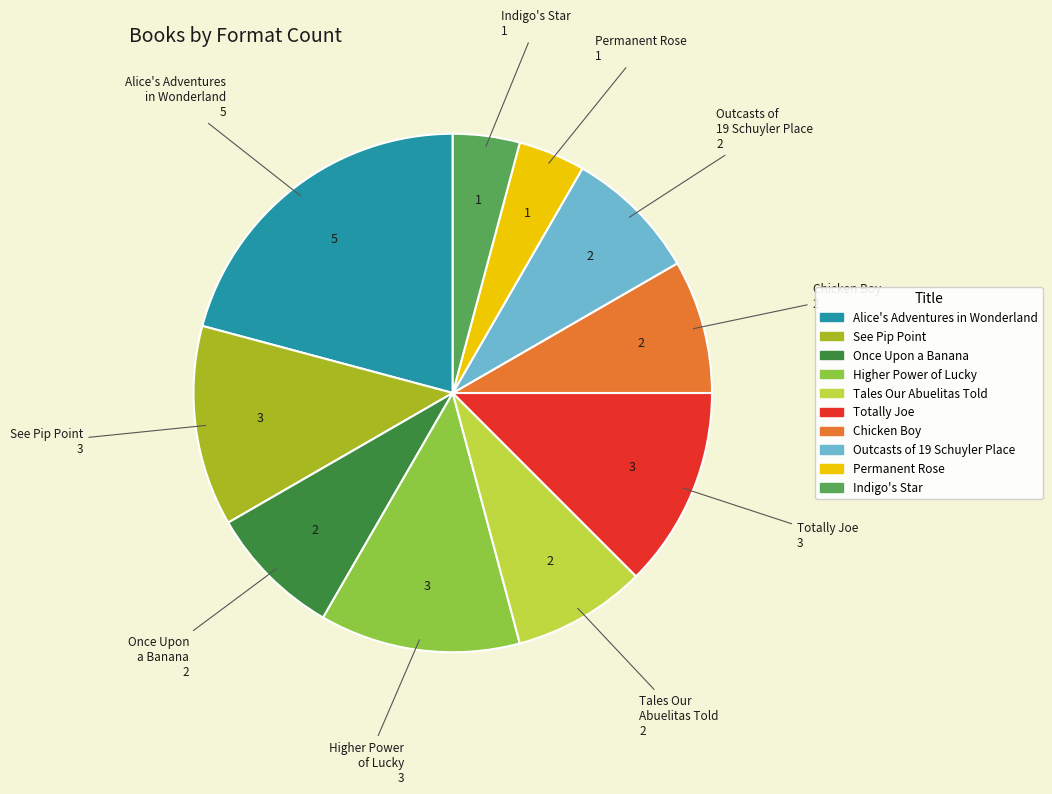

Which category has the biggest portion of the pie?

Alice's Adventures in Wonderland